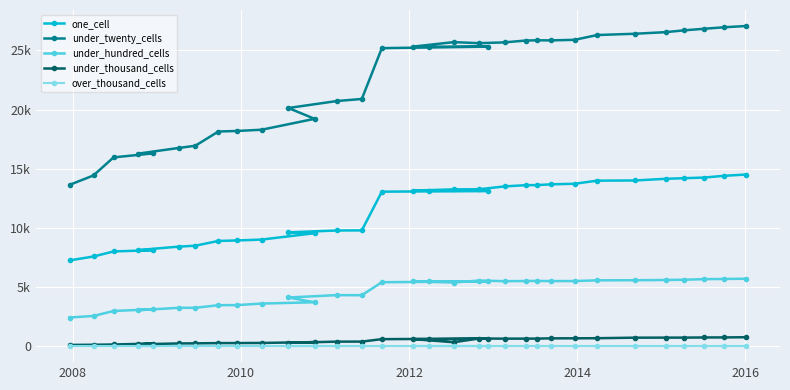

At how many categories does at least one series exceed 3563?

32